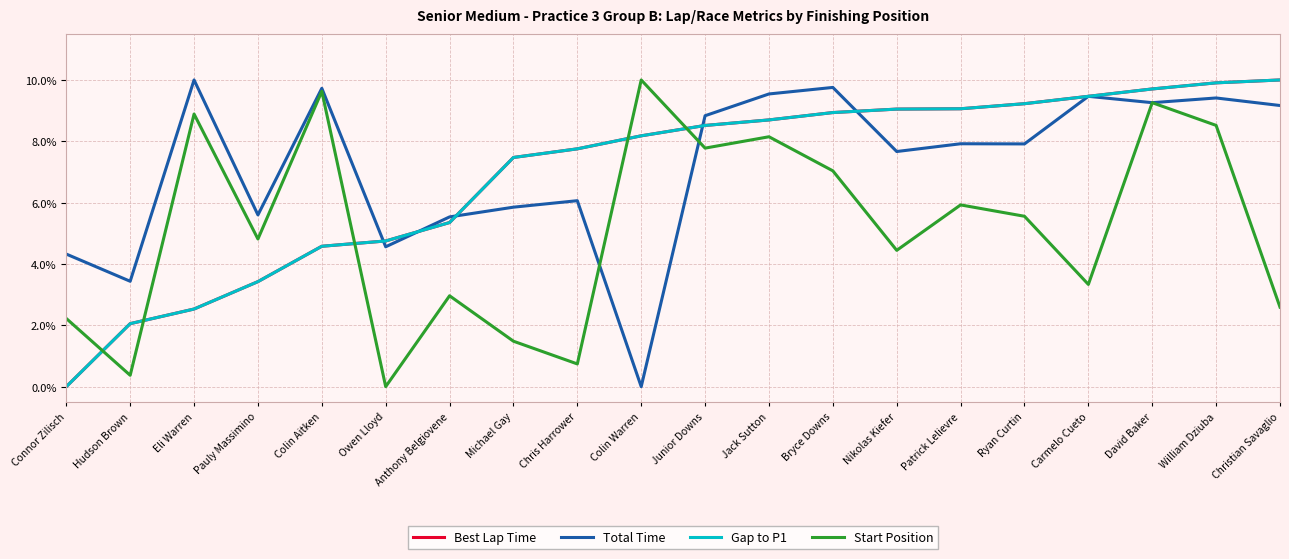

Does the chart have visible grid lines?

Yes